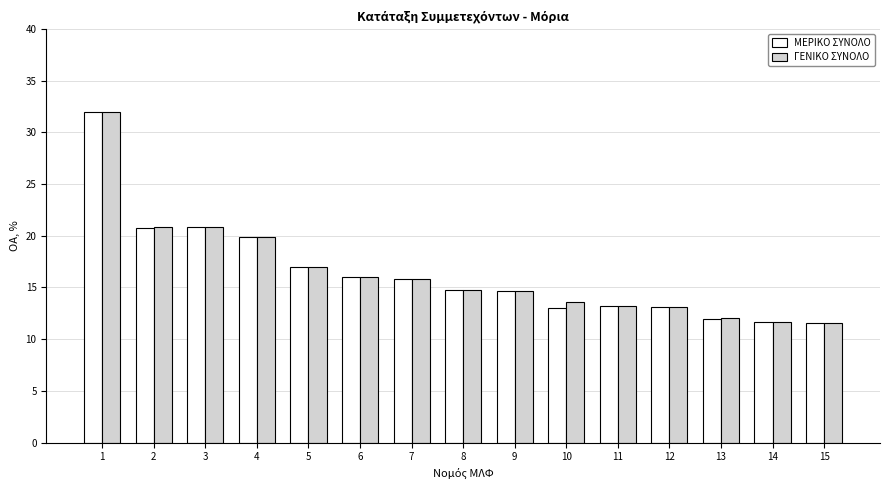

The value of ΓΕΝΙΚΟ ΣΥΝΟΛΟ at 8 is 14.7. True or false?

True